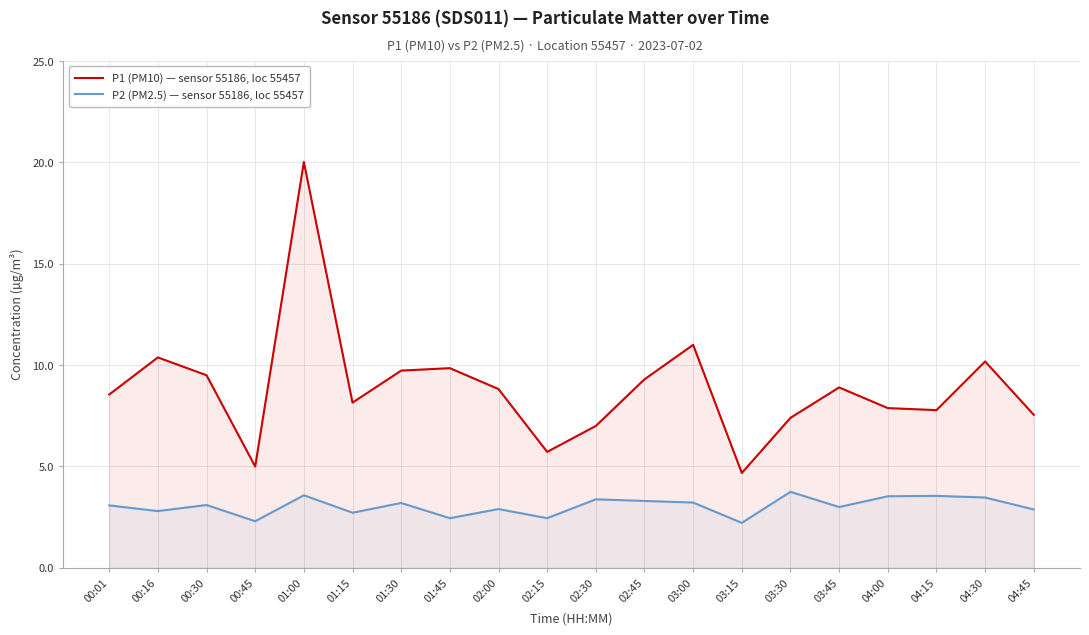

List the series in order of their overall mean, lowest first.

P2 (PM2.5) — sensor 55186, loc 55457, P1 (PM10) — sensor 55186, loc 55457